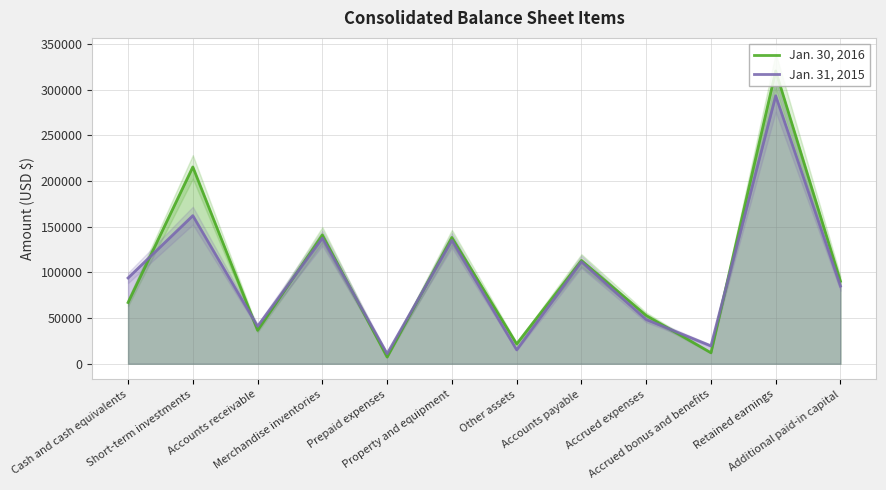

How many intersections are there between Jan. 30, 2016 and Jan. 31, 2015?

7